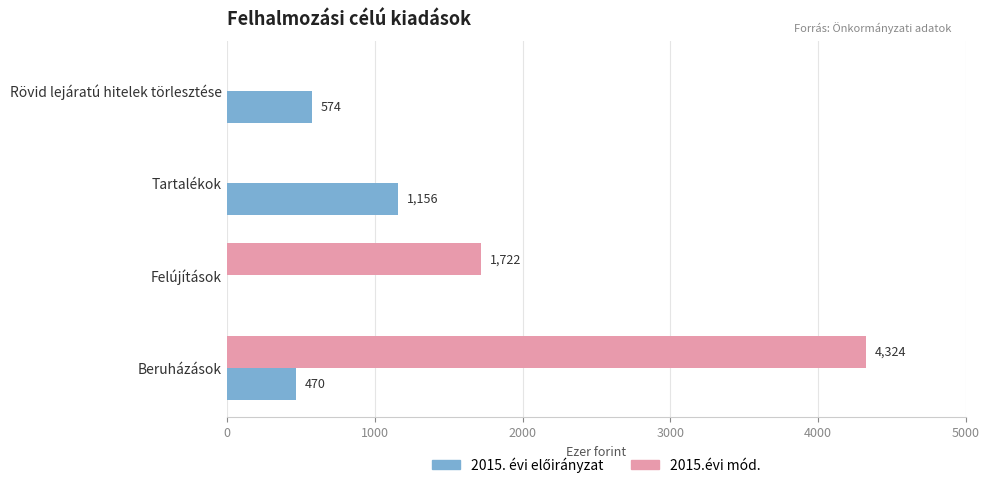

How many 2015.évi mód. values are between 0 and 4324?

4